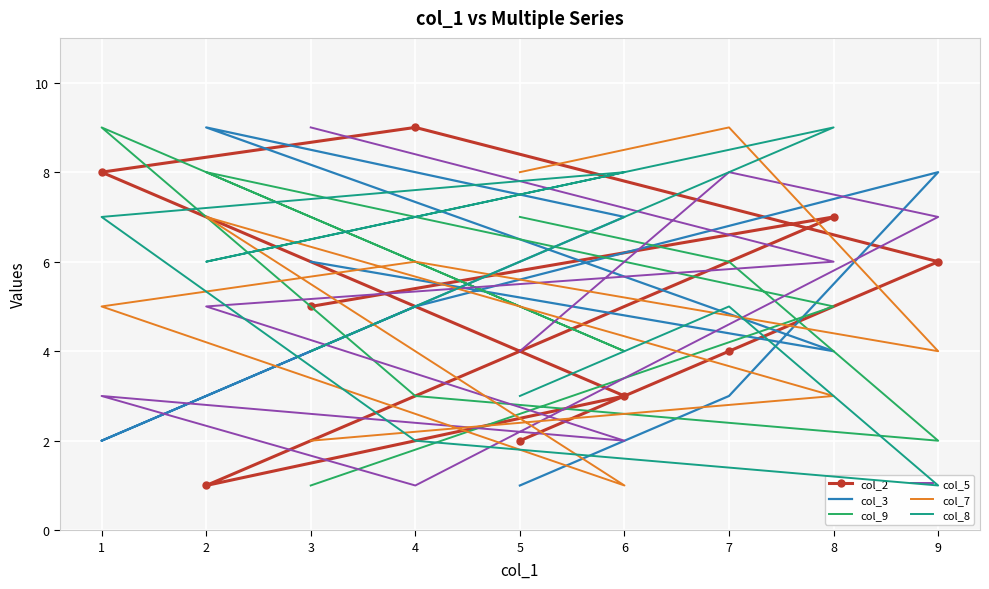

What is the maximum value for col_5?

9